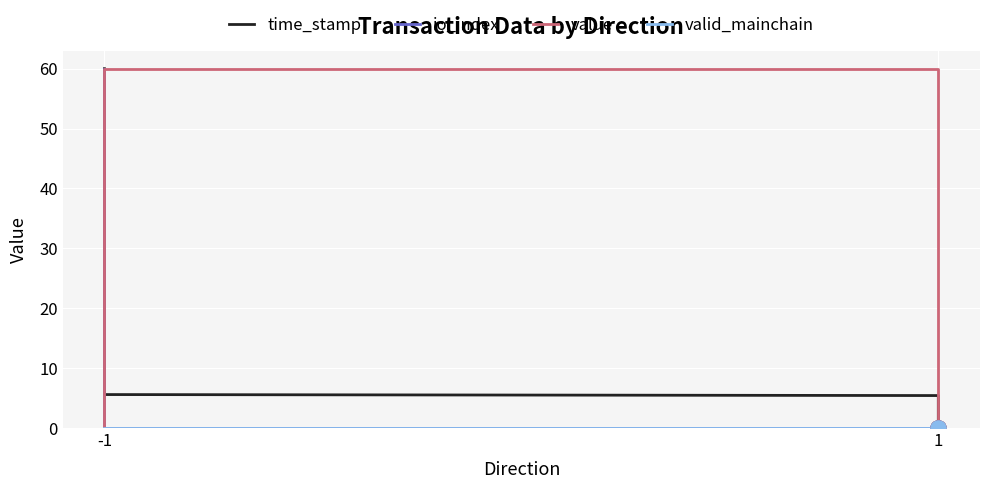

At which category is the sum across all series the highest?

-1